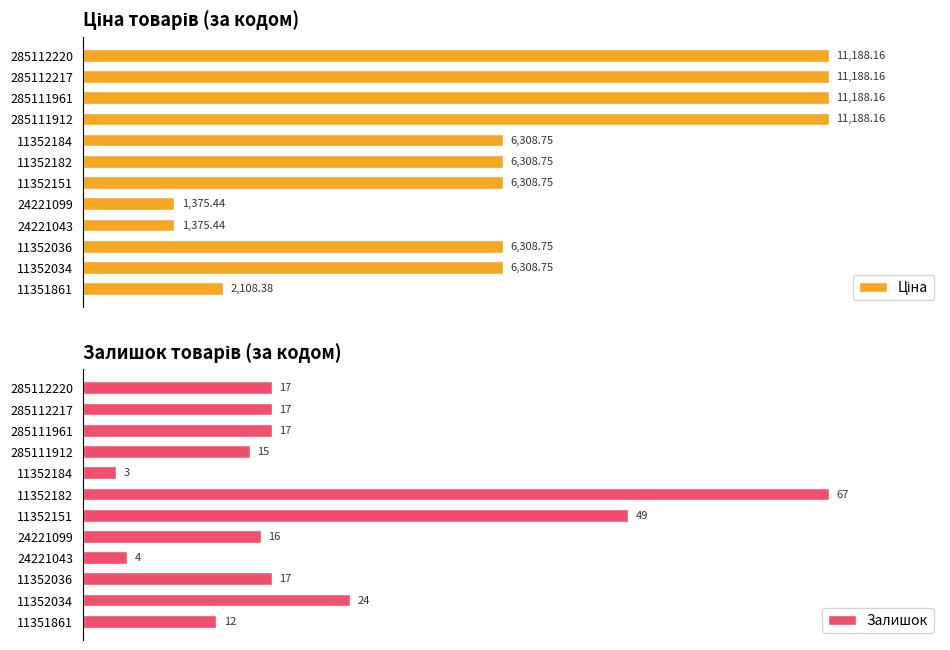

What is the minimum value shown in the chart?

3.0